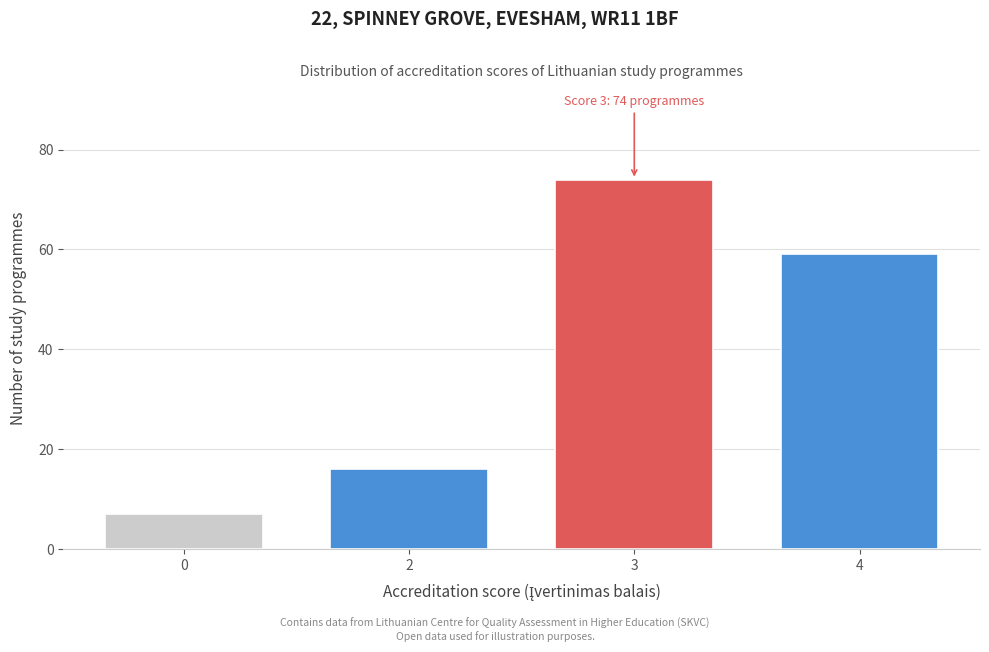

Reading left to right, extract all data points from this chart.

7	16	74	59